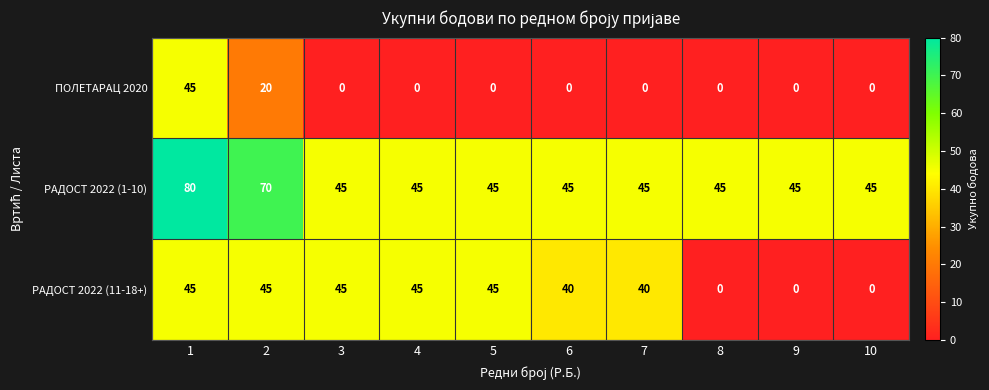

Rank the series by their average value, from lowest to highest.

ПОЛЕТАРАЦ 2020, РАДОСТ 2022 (11-18+), РАДОСТ 2022 (1-10)